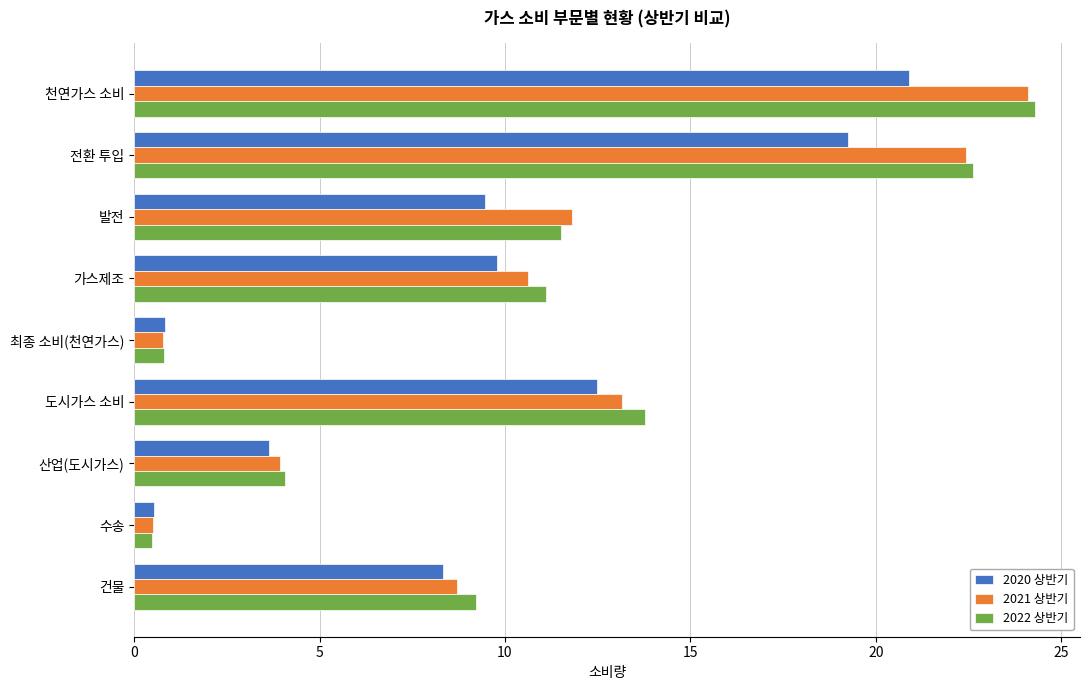

List the labels in order of 2022 상반기 value, smallest first.

수송, 최종 소비(천연가스), 산업(도시가스), 건물, 가스제조, 발전, 도시가스 소비, 전환 투입, 천연가스 소비